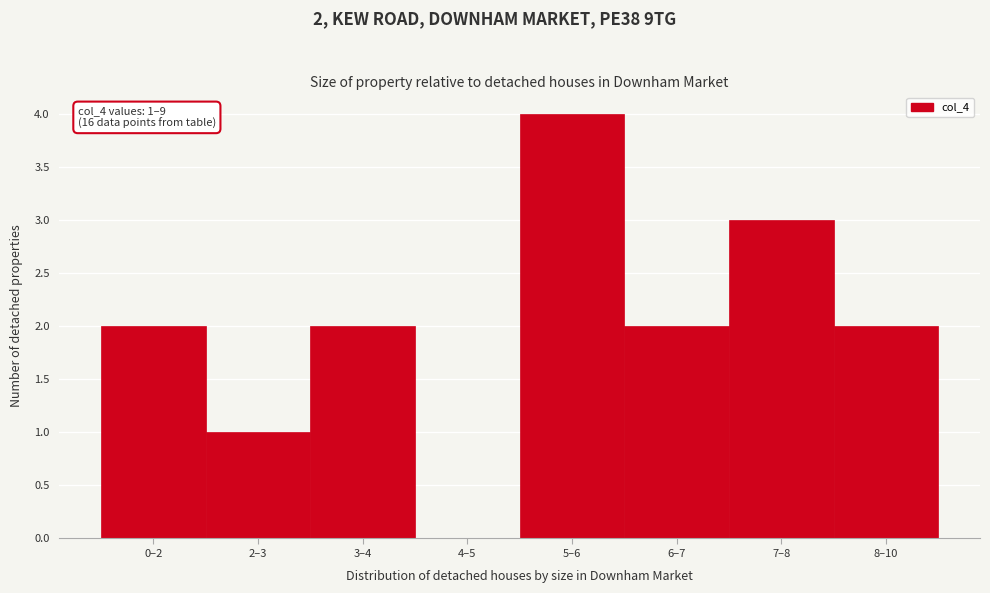

Reading left to right, list all the values displayed in this chart.

0–2=2	2–3=1	3–4=2	4–5=0	5–6=4	6–7=2	7–8=3	8–10=2